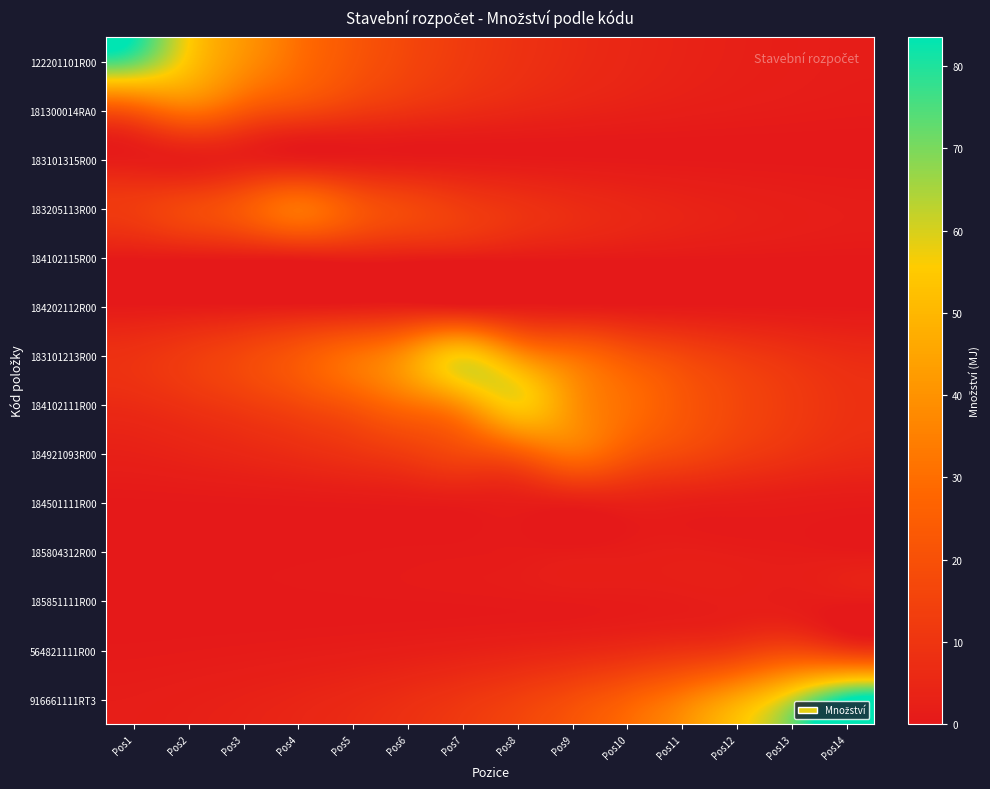

Reading left to right, what are all the values shown in this chart?

122201101R00: Pos1=72.6	Pos2=53.8	Pos3=39.8	Pos4=29.5	Pos5=21.9	Pos6=16.2	Pos7=12.0	Pos8=8.9	Pos9=6.6	Pos10=4.9	Pos11=3.6	Pos12=2.7	Pos13=2.0	Pos14=1.5
181300014RA0: Pos1=23.0	Pos2=31.0	Pos3=23.0	Pos4=17.0	Pos5=12.6	Pos6=9.3	Pos7=6.9	Pos8=5.1	Pos9=3.8	Pos10=2.8	Pos11=2.1	Pos12=1.5	Pos13=1.1	Pos14=0.8
183101315R00: Pos1=1.6	Pos2=2.2	Pos3=3.0	Pos4=2.2	Pos5=1.6	Pos6=1.2	Pos7=0.9	Pos8=0.7	Pos9=0.5	Pos10=0.4	Pos11=0.3	Pos12=0.2	Pos13=0.1	Pos14=0.1
183205113R00: Pos1=12.6	Pos2=17.0	Pos3=23.0	Pos4=31.0	Pos5=23.0	Pos6=17.0	Pos7=12.6	Pos8=9.3	Pos9=6.9	Pos10=5.1	Pos11=3.8	Pos12=2.8	Pos13=2.1	Pos14=1.5
184102115R00: Pos1=0.9	Pos2=1.2	Pos3=1.6	Pos4=2.2	Pos5=3.0	Pos6=2.2	Pos7=1.6	Pos8=1.2	Pos9=0.9	Pos10=0.7	Pos11=0.5	Pos12=0.4	Pos13=0.3	Pos14=0.2
184202112R00: Pos1=0.7	Pos2=0.9	Pos3=1.2	Pos4=1.6	Pos5=2.2	Pos6=3.0	Pos7=2.2	Pos8=1.6	Pos9=1.2	Pos10=0.9	Pos11=0.7	Pos12=0.5	Pos13=0.4	Pos14=0.3
183101213R00: Pos1=9.1	Pos2=12.3	Pos3=16.6	Pos4=22.4	Pos5=30.2	Pos6=40.7	Pos7=55.0	Pos8=40.7	Pos9=30.2	Pos10=22.4	Pos11=16.6	Pos12=12.3	Pos13=9.1	Pos14=6.7
184102111R00: Pos1=6.7	Pos2=9.1	Pos3=12.3	Pos4=16.6	Pos5=22.4	Pos6=30.2	Pos7=40.7	Pos8=55.0	Pos9=40.7	Pos10=30.2	Pos11=22.4	Pos12=16.6	Pos13=12.3	Pos14=9.1
184921093R00: Pos1=2.8	Pos2=3.8	Pos3=5.1	Pos4=6.9	Pos5=9.3	Pos6=12.6	Pos7=17.0	Pos8=23.0	Pos9=31.0	Pos10=23.0	Pos11=17.0	Pos12=12.6	Pos13=9.3	Pos14=6.9
184501111R00: Pos1=0.2	Pos2=0.3	Pos3=0.4	Pos4=0.5	Pos5=0.7	Pos6=0.9	Pos7=1.2	Pos8=1.6	Pos9=2.2	Pos10=3.0	Pos11=2.2	Pos12=1.6	Pos13=1.2	Pos14=0.9
185804312R00: Pos1=0.1	Pos2=0.1	Pos3=0.2	Pos4=0.2	Pos5=0.3	Pos6=0.4	Pos7=0.6	Pos8=0.8	Pos9=1.0	Pos10=1.4	Pos11=1.9	Pos12=1.4	Pos13=1.0	Pos14=0.8
185851111R00: Pos1=0.1	Pos2=0.1	Pos3=0.1	Pos4=0.2	Pos5=0.2	Pos6=0.3	Pos7=0.4	Pos8=0.6	Pos9=0.8	Pos10=1.0	Pos11=1.4	Pos12=1.9	Pos13=1.4	Pos14=1.0
564821111R00: Pos1=0.5	Pos2=0.6	Pos3=0.8	Pos4=1.1	Pos5=1.5	Pos6=2.0	Pos7=2.8	Pos8=3.7	Pos9=5.0	Pos10=6.8	Pos11=9.2	Pos12=12.4	Pos13=16.7	Pos14=12.4
916661111RT3: Pos1=1.7	Pos2=2.3	Pos3=3.1	Pos4=4.2	Pos5=5.6	Pos6=7.6	Pos7=10.2	Pos8=13.8	Pos9=18.6	Pos10=25.1	Pos11=33.9	Pos12=45.8	Pos13=61.9	Pos14=83.5